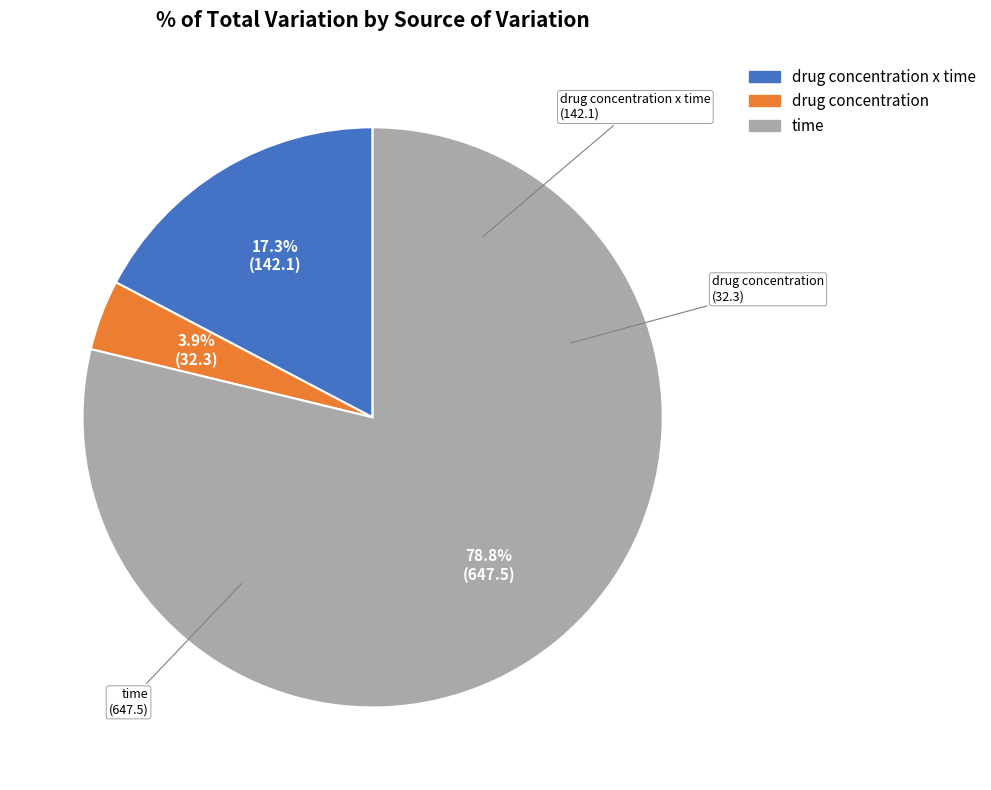

Is there a majority slice in this chart?

Yes